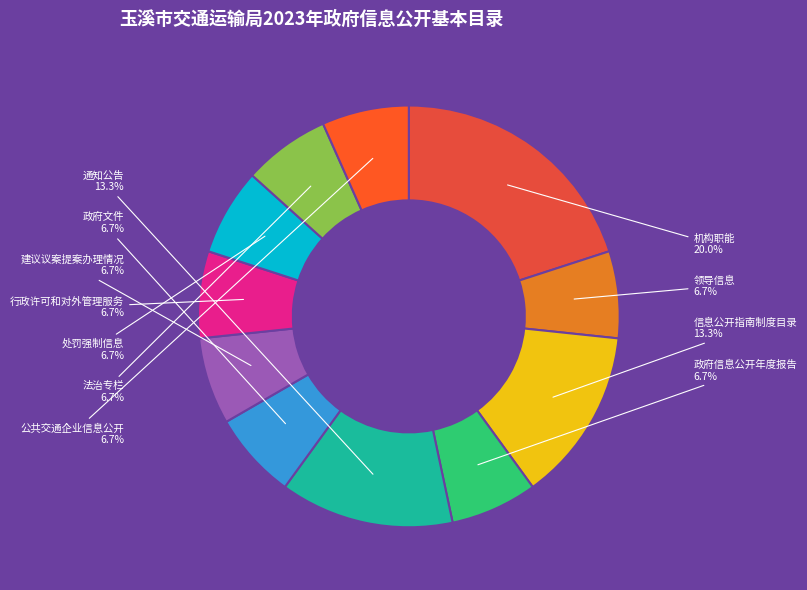

What is the largest slice in the pie chart?

机构职能